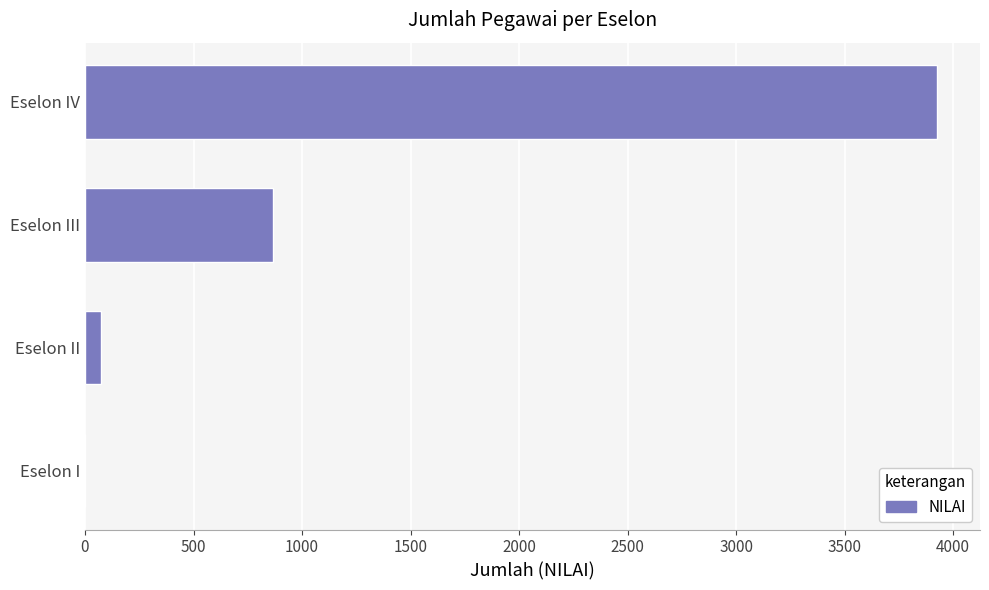

At which category does the chart reach its peak across all series?

Eselon IV